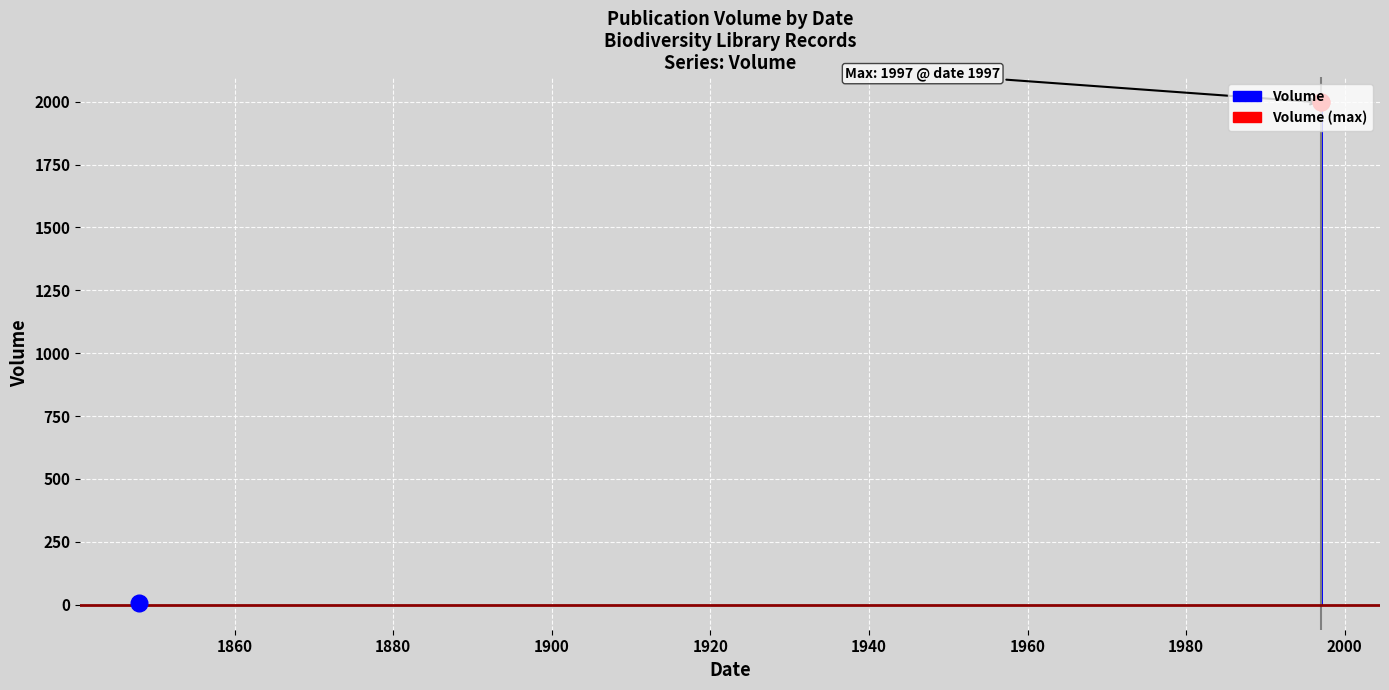

List the labels in order of value, smallest first.

1848, 1997, 1997